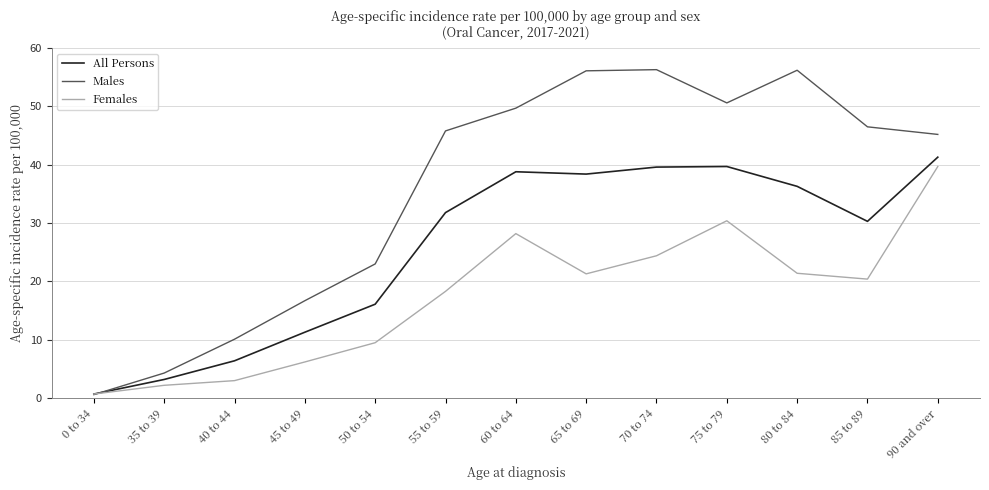

How many intersections are there between Females and Males?

1